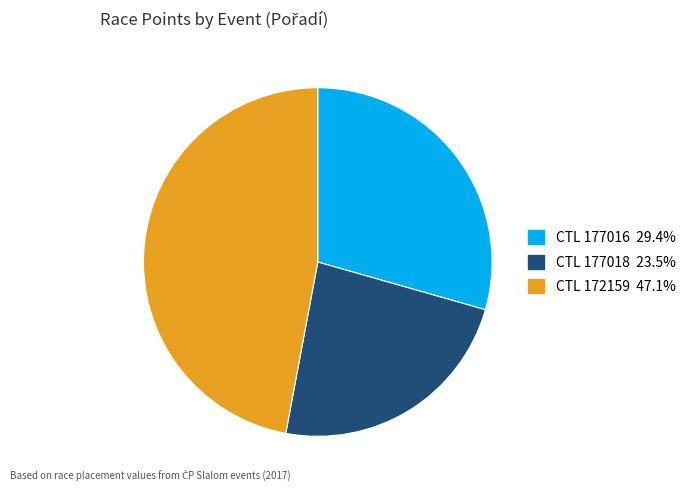

Combined, do CTL 172159 47.1% and CTL 177018 23.5% account for over 50%?

Yes